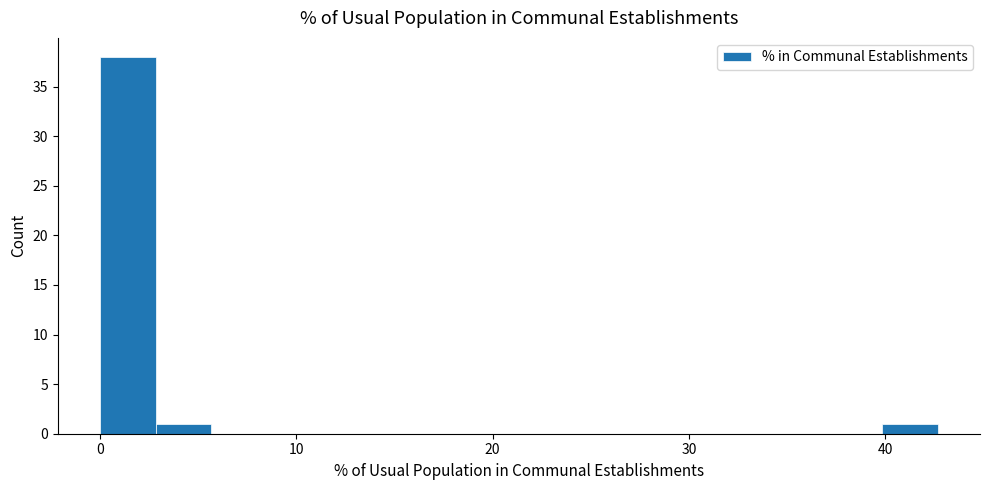

Around what value on the x-axis is the tallest bar? Give the approximate position of its centre, as read against the axis.

1